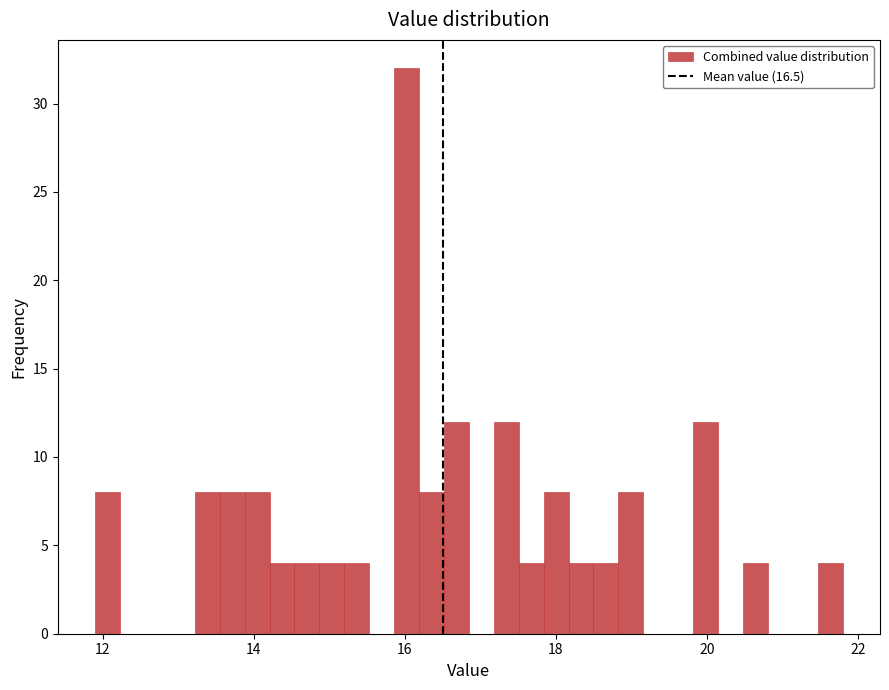

Read against the x-axis, roughly where is the centre of the tallest bar?

16.0